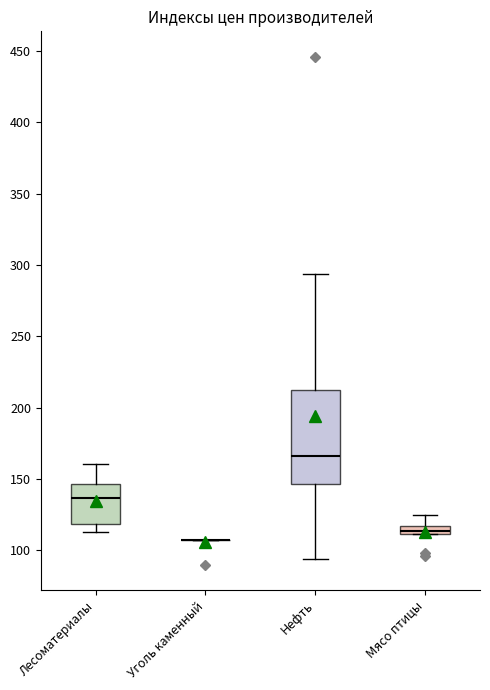

Where is the upper edge of the box for Нефть on the y-axis? The values are not printed on the chart, so give them approximately, as read against the axis.

210